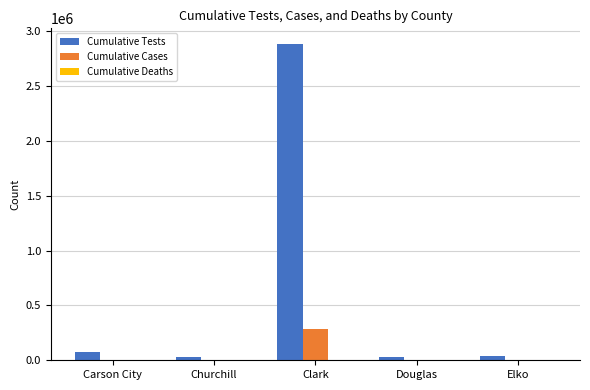

True or false: Cumulative Tests has a value of 79699 at Carson City.

True